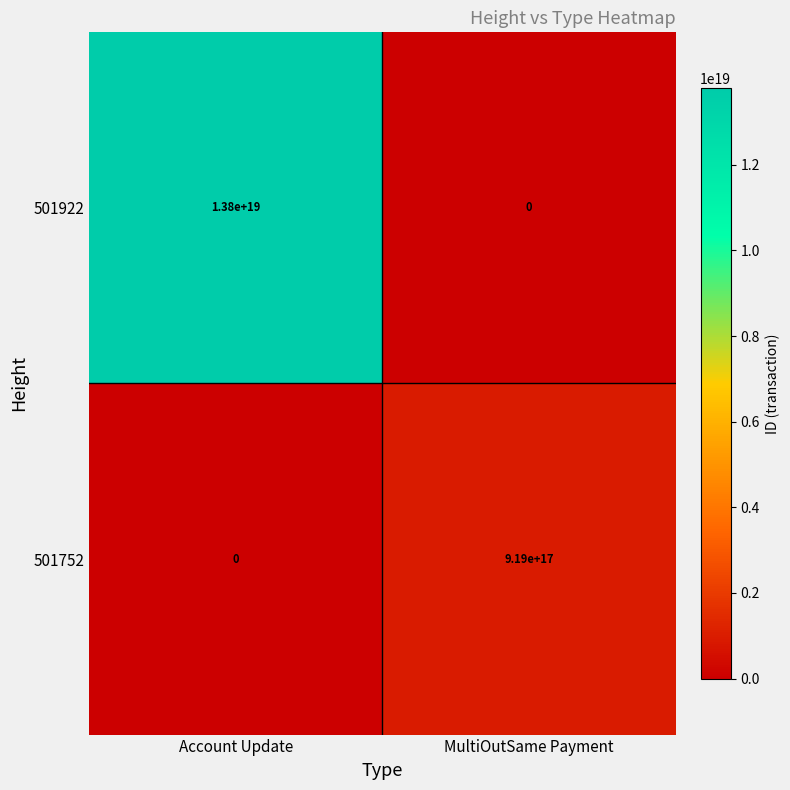

Which series changed the most between Account Update and MultiOutSame Payment?

501922